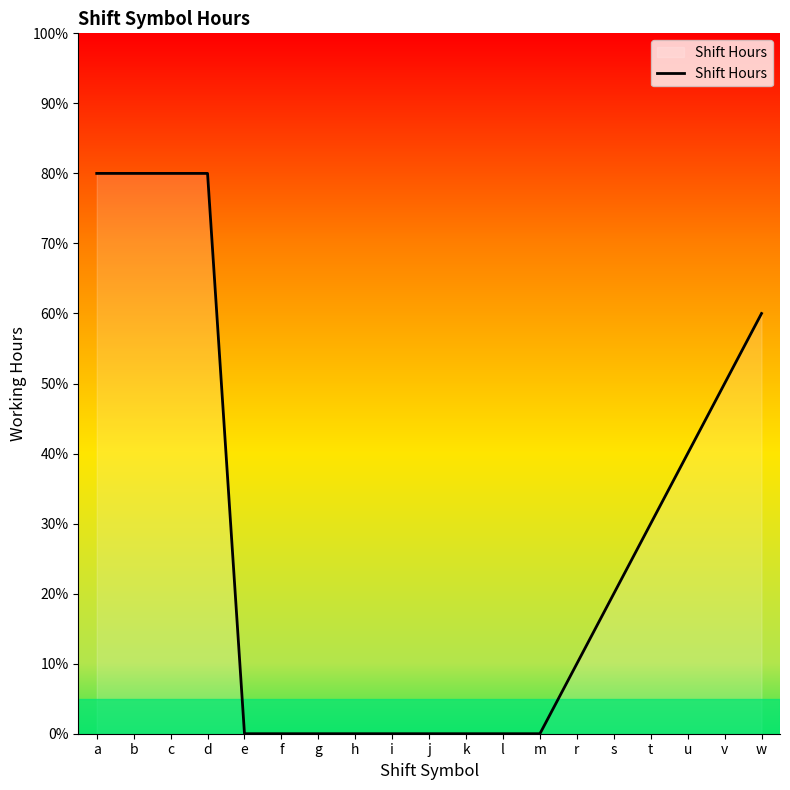

How many series are shown in this chart?

1